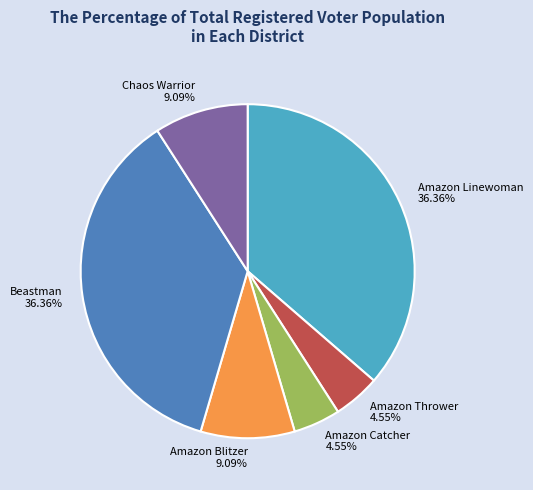

Combined, do Chaos Warrior and Amazon Thrower account for over 50%?

No